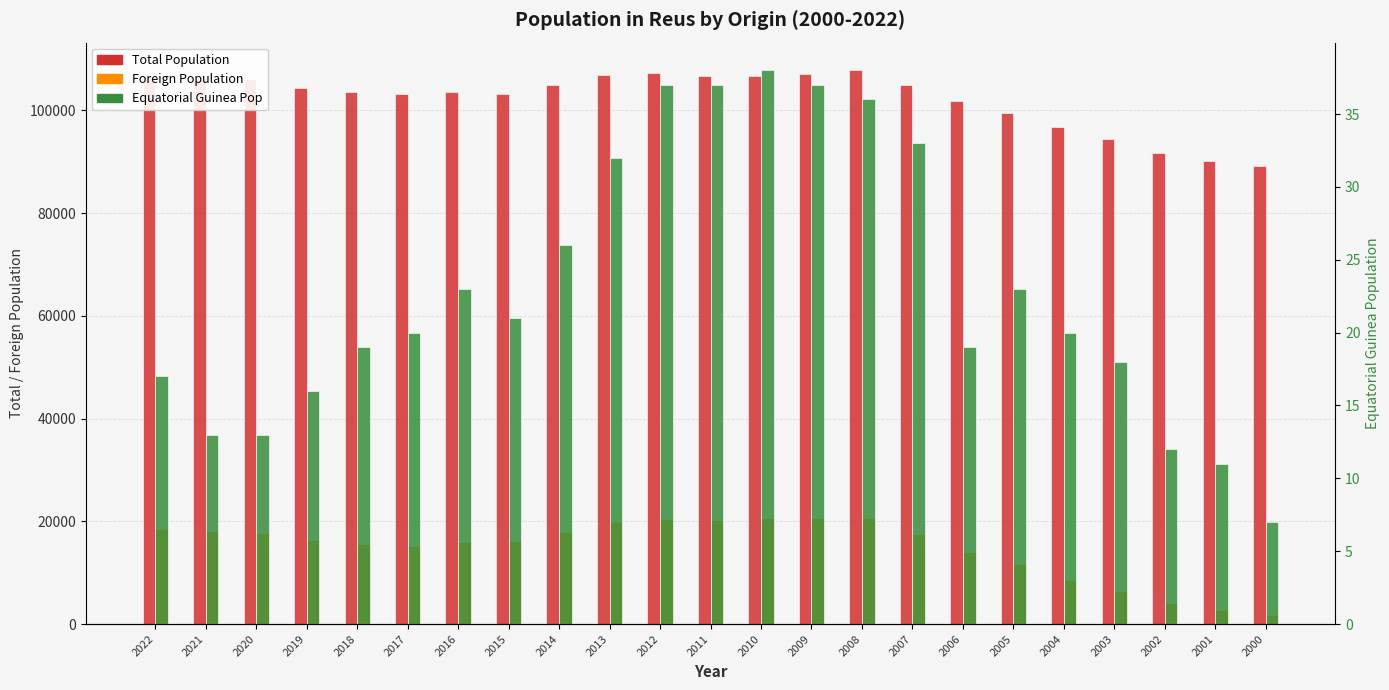

Count the number of data series in this chart.

3